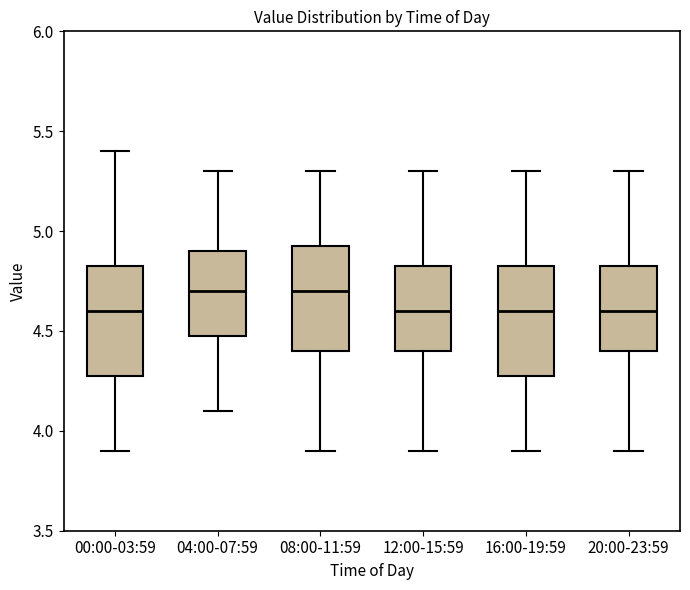

Reading left to right, read every box against the y-axis: the position of its median line, the range the box covers, and the ends of its whiskers. The values are not printed on the chart, so give them approximately, as read against the axis.

00:00-03:59: median 4.60, box 4.30 to 4.85, whiskers 3.90 to 5.40
04:00-07:59: median 4.70, box 4.50 to 4.90, whiskers 4.10 to 5.30
08:00-11:59: median 4.70, box 4.40 to 4.95, whiskers 3.90 to 5.30
12:00-15:59: median 4.60, box 4.40 to 4.85, whiskers 3.90 to 5.30
16:00-19:59: median 4.60, box 4.30 to 4.85, whiskers 3.90 to 5.30
20:00-23:59: median 4.60, box 4.40 to 4.85, whiskers 3.90 to 5.30